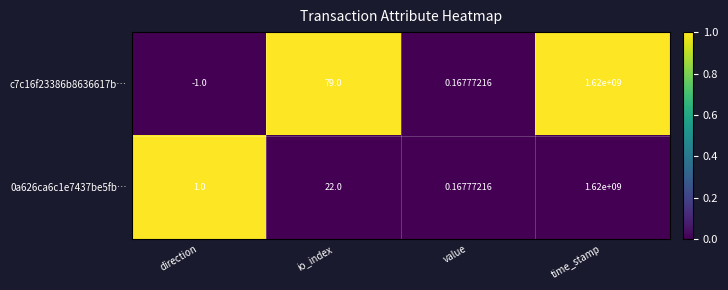

At which label is c7c16f23386b8636617b… closest to 809999999?

io_index